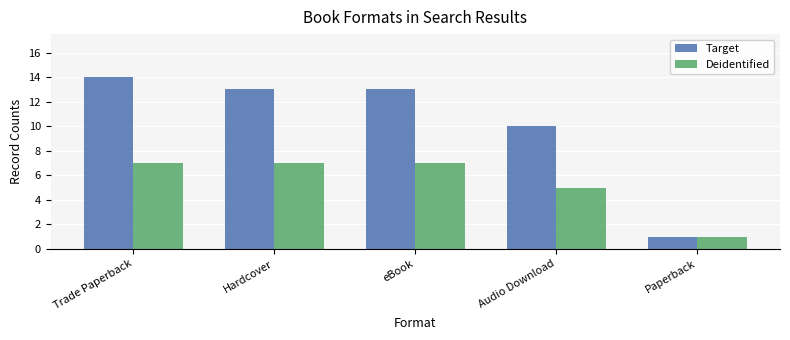

What is the label of the 1st bar from the left?

Trade Paperback